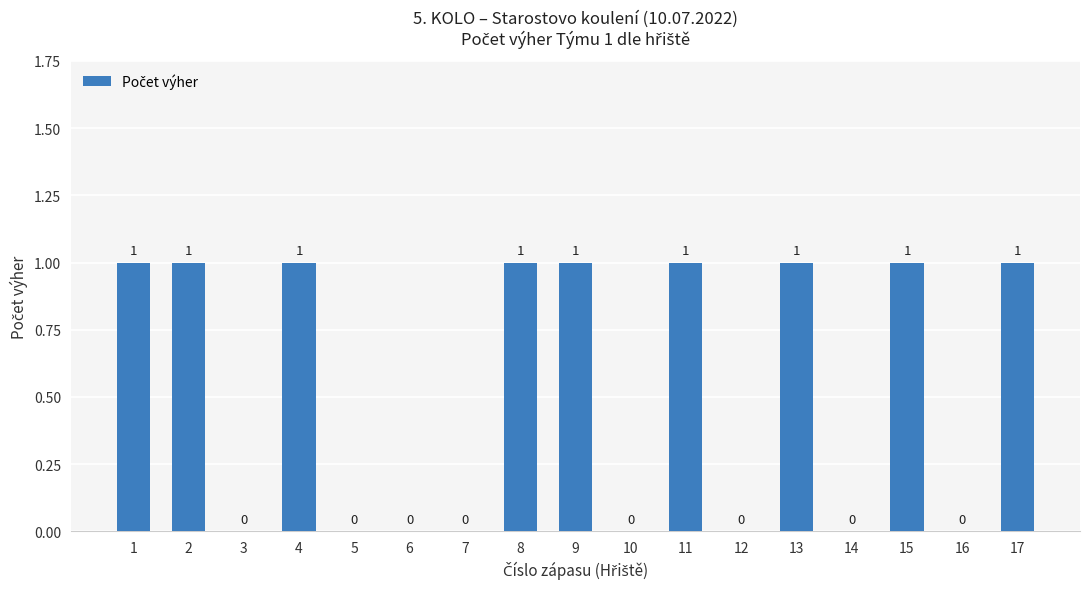

Which has a higher value, 6 or 15?

15